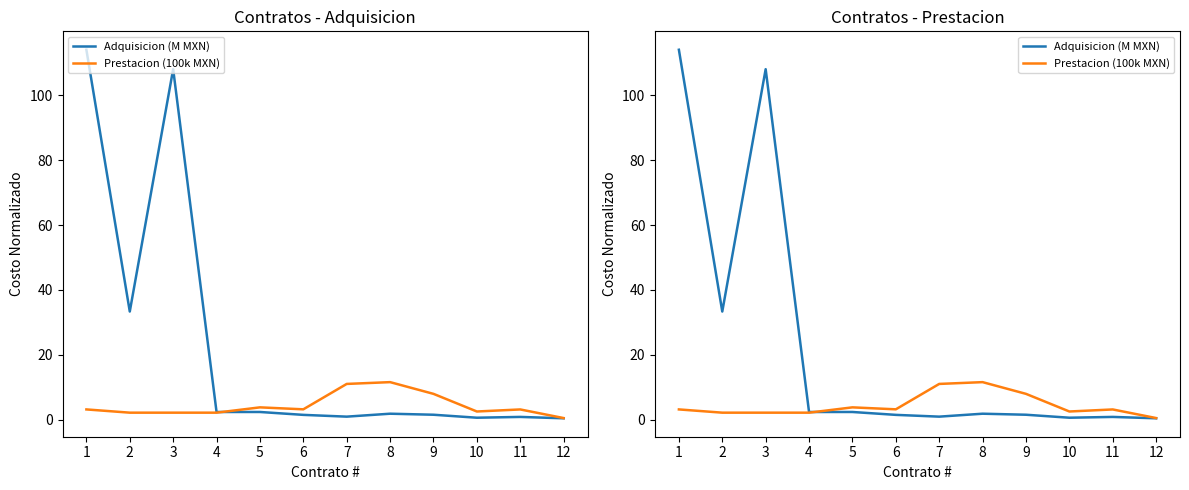

How many data points does each series have?

12